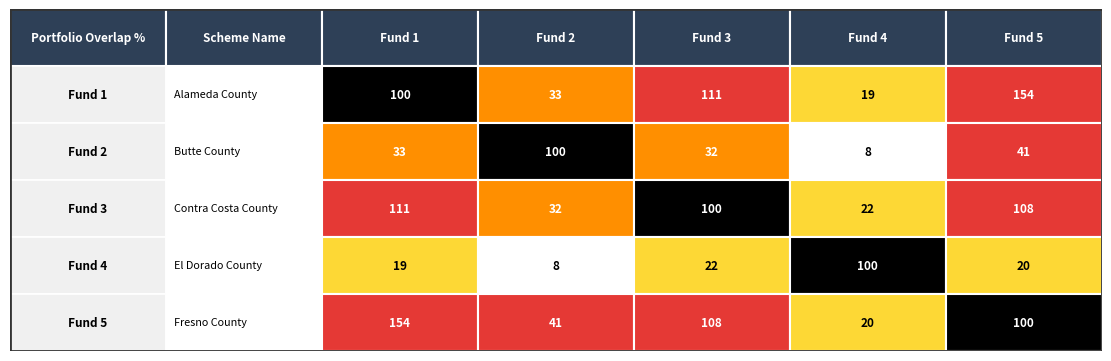

At how many categories does at least one series exceed 124?

2